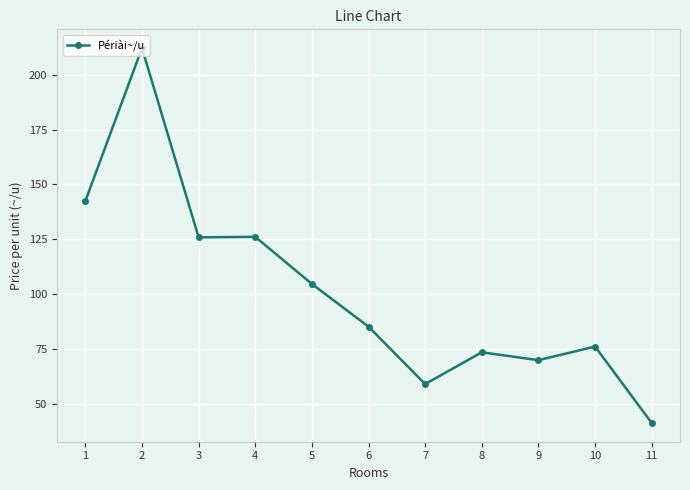

True or false: the data shows 36.3 at 5.

False